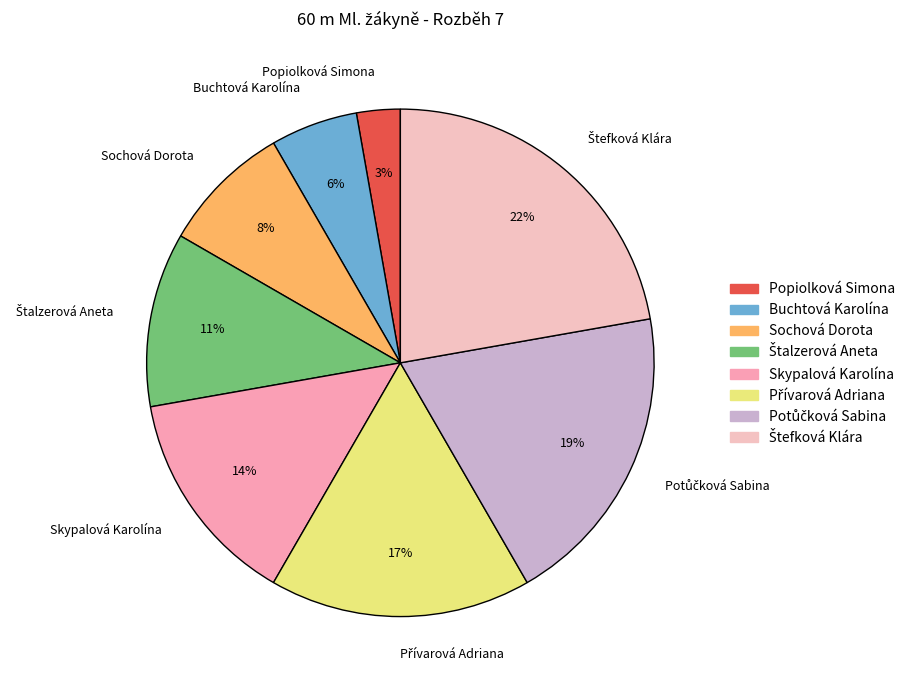

True or false: Buchtová Karolína accounts for 6% of the total.

True